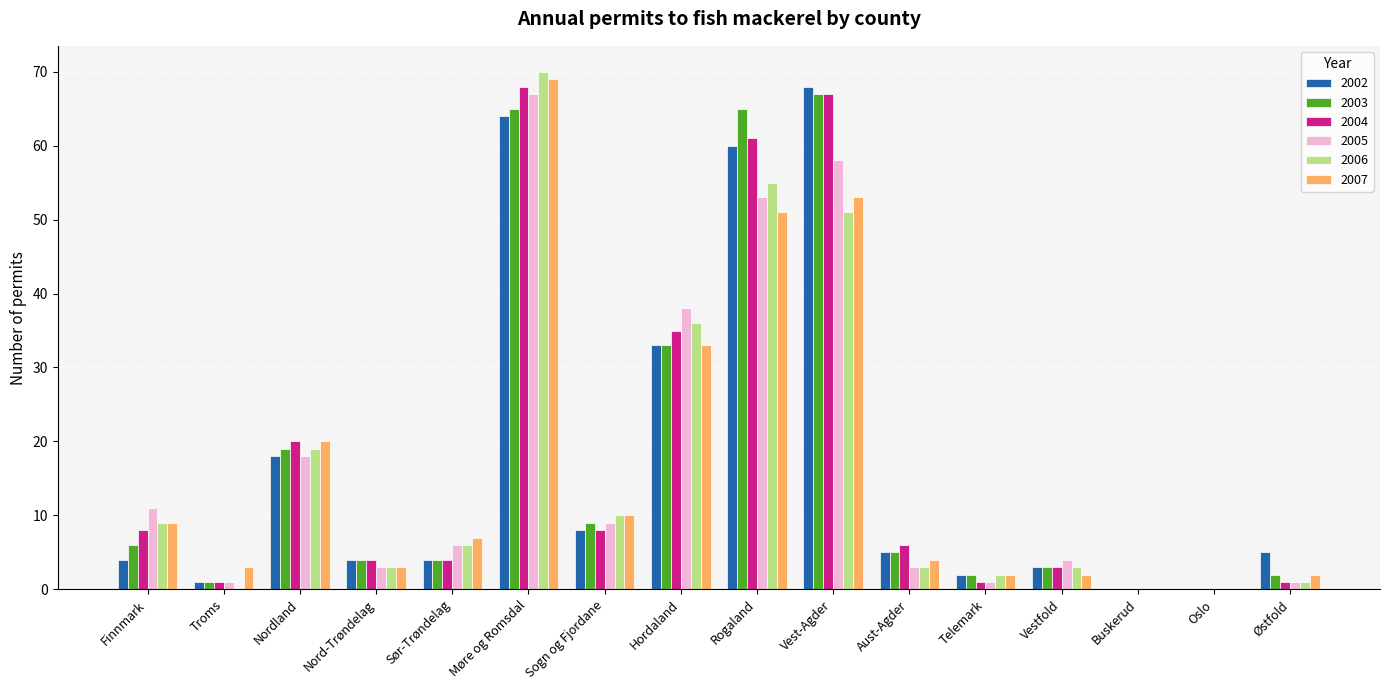

At which label does 2002 reach its peak?

Vest-Agder